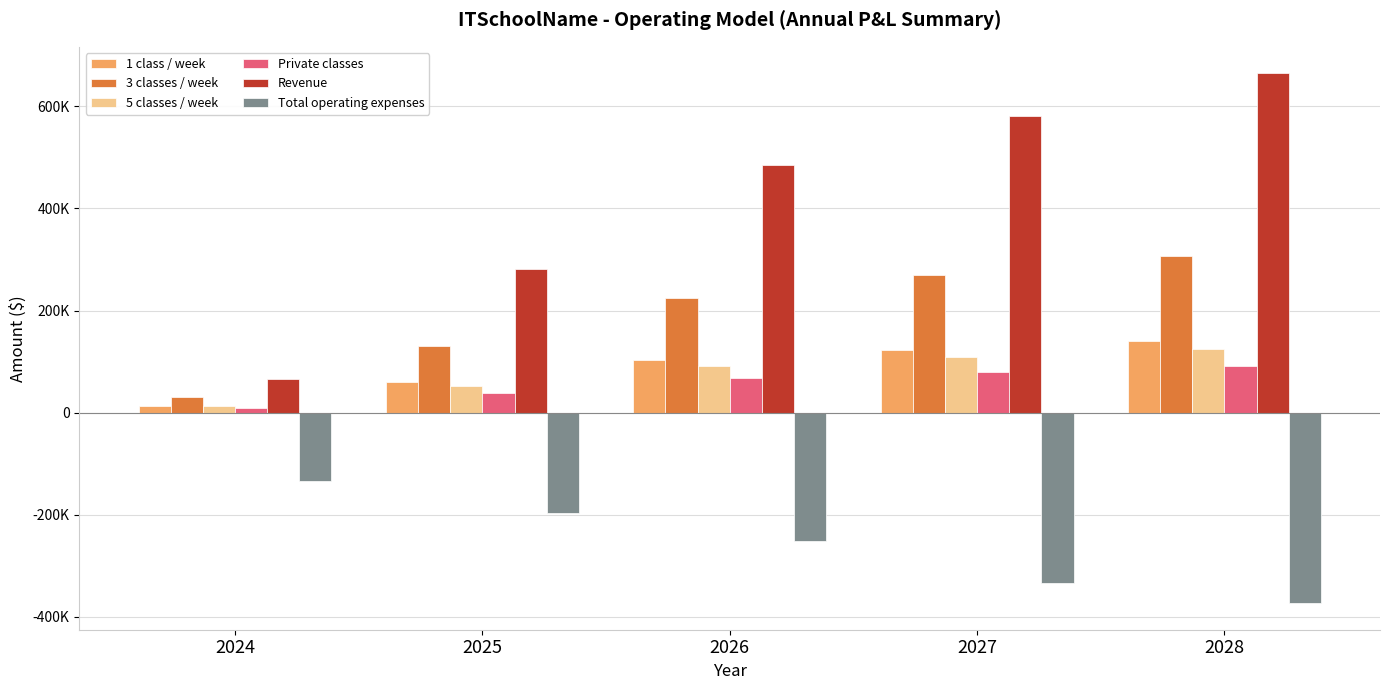

Which series has the widest spread of values?

Revenue